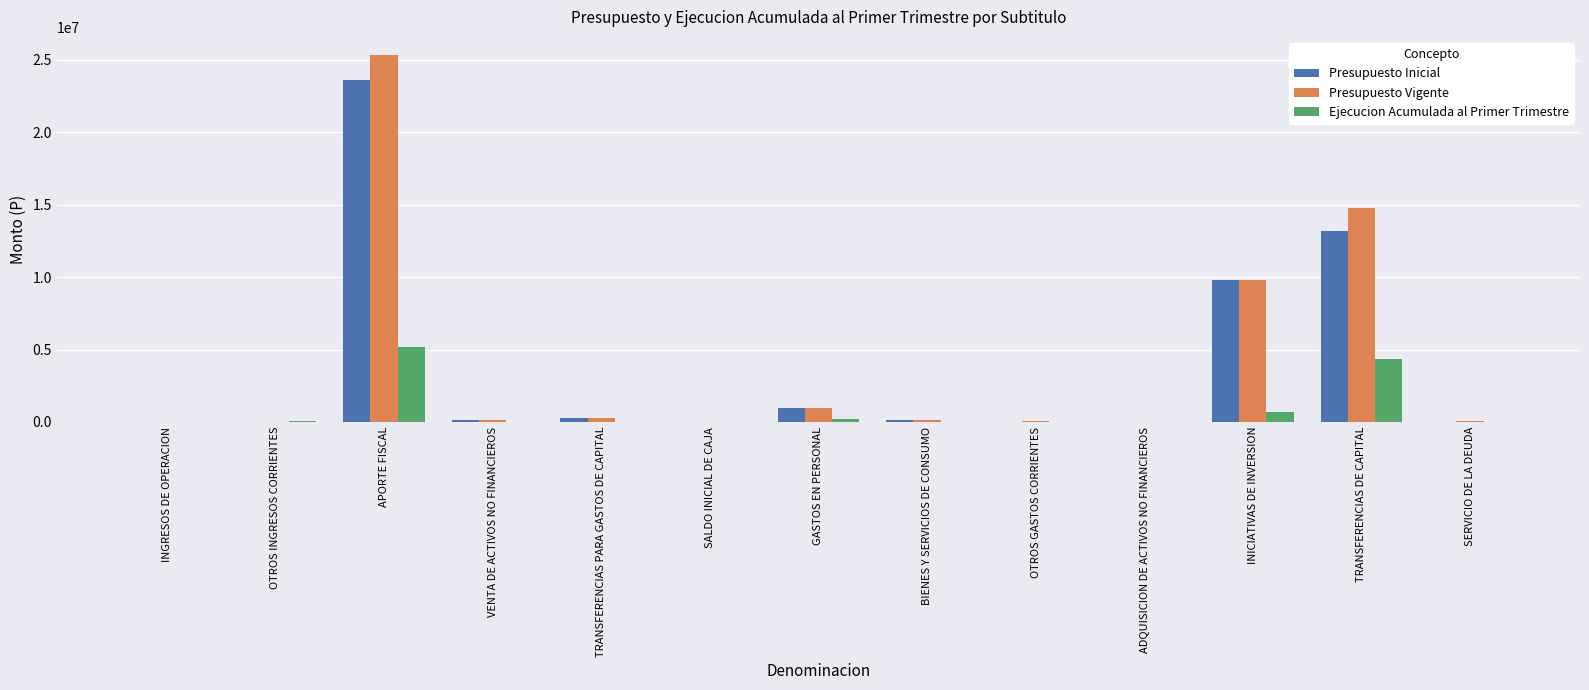

Is the value of Presupuesto Inicial at INICIATIVAS DE INVERSION greater than the value of Presupuesto Vigente at ADQUISICION DE ACTIVOS NO FINANCIEROS?

Yes